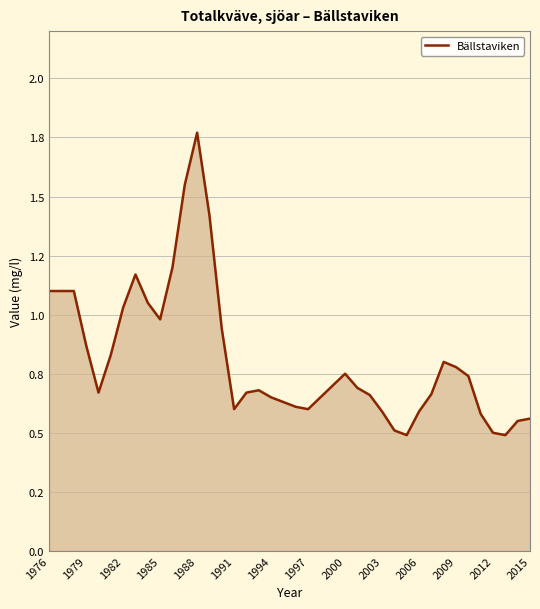

Does the chart display data point markers on the line(s)?

No